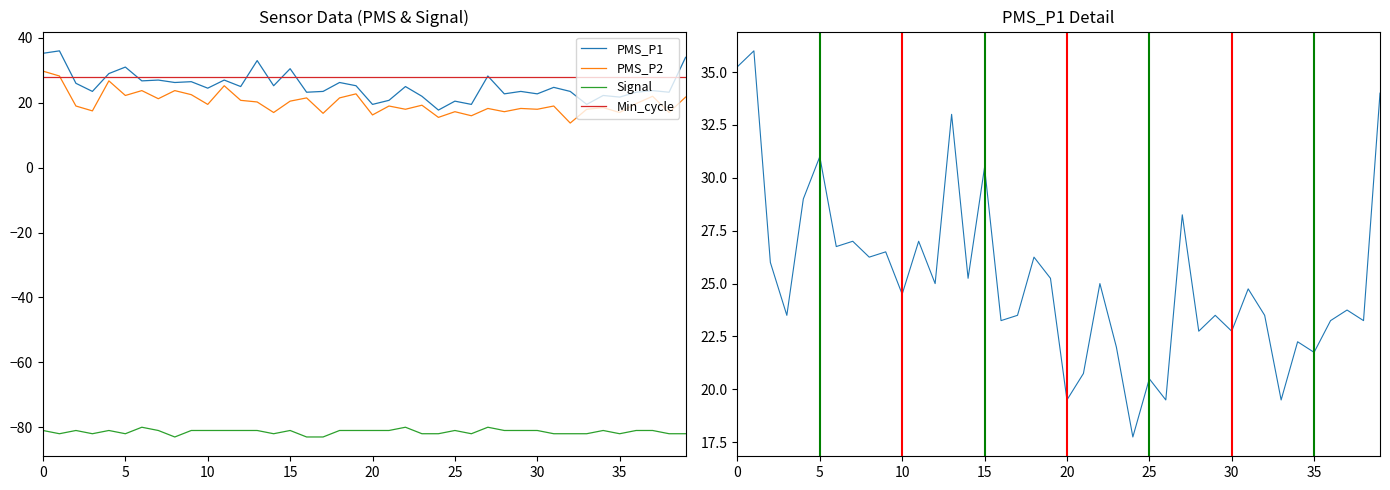

How many lines are shown in the chart?

4